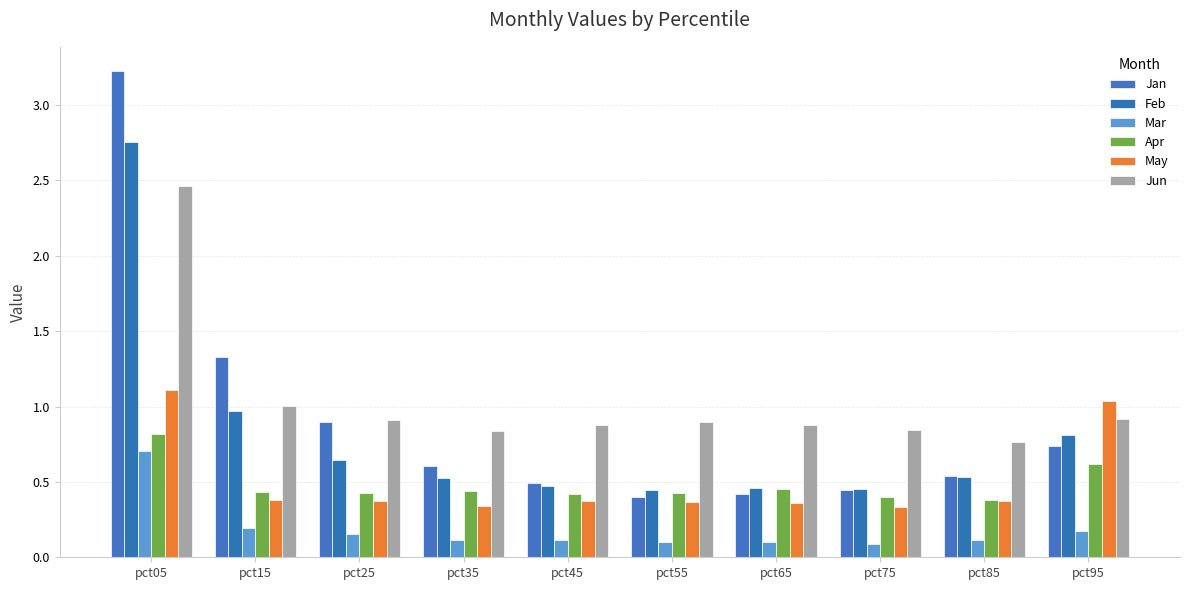

At how many categories does at least one series exceed 2?

1